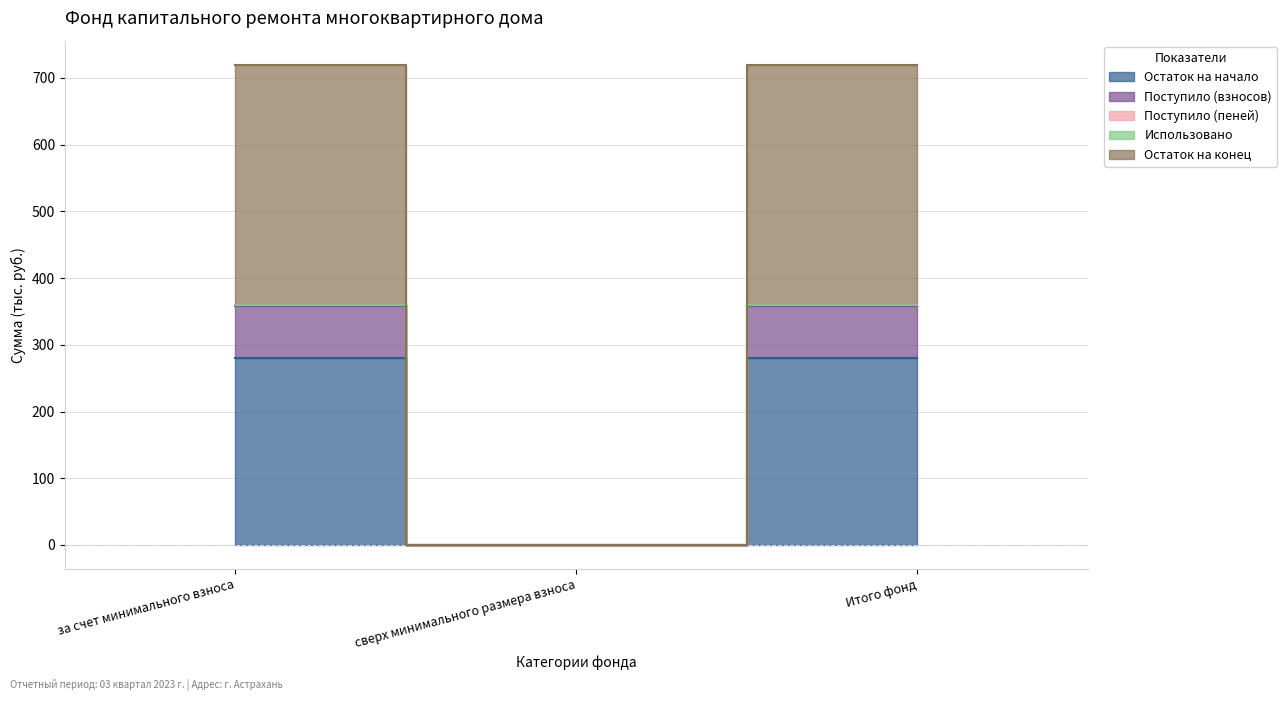

Which series changed the most between за счет минимального взноса and Итого фонд?

Остаток на начало